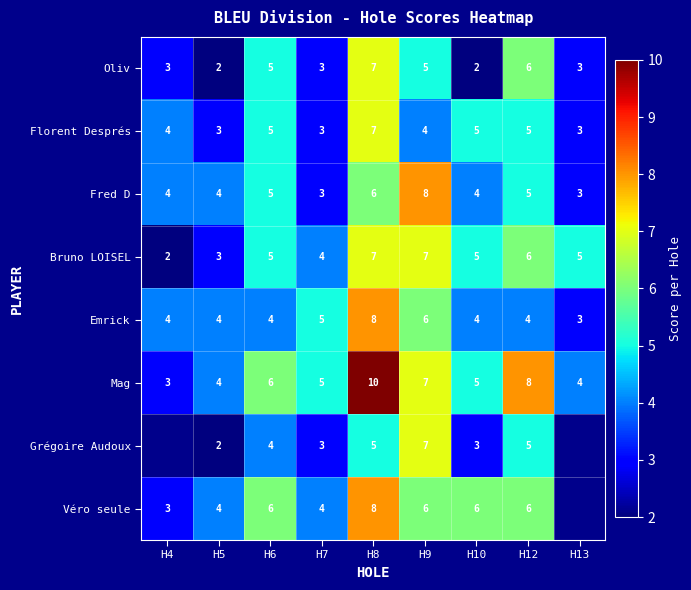

How many Emrick values are between 4 and 5?

6